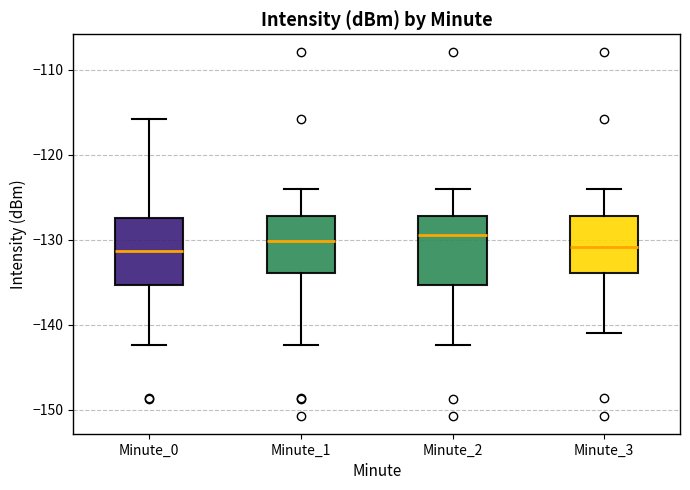

Reading left to right, transcribe this box plot: for each box, give where its median line is, the range the box spans, and where its two whiskers end, as read against the y-axis. The values are not printed on the chart, so give them approximately, as read against the axis.

Minute_0: median -131, box -135 to -127, whiskers -142 to -116
Minute_1: median -130, box -134 to -127, whiskers -142 to -124
Minute_2: median -129, box -135 to -127, whiskers -142 to -124
Minute_3: median -131, box -134 to -127, whiskers -141 to -124